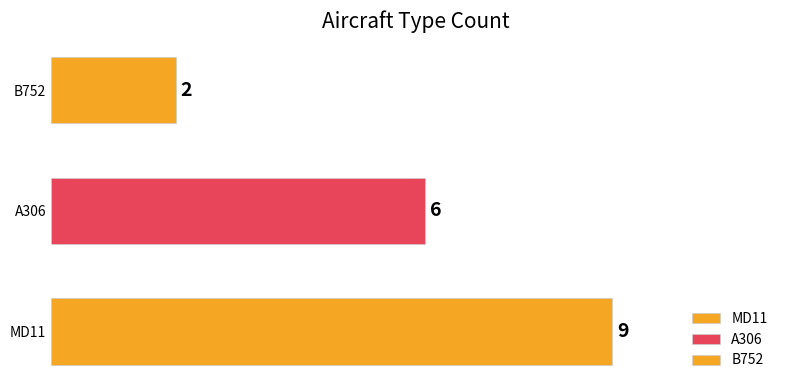

What is the sum of all values?

17